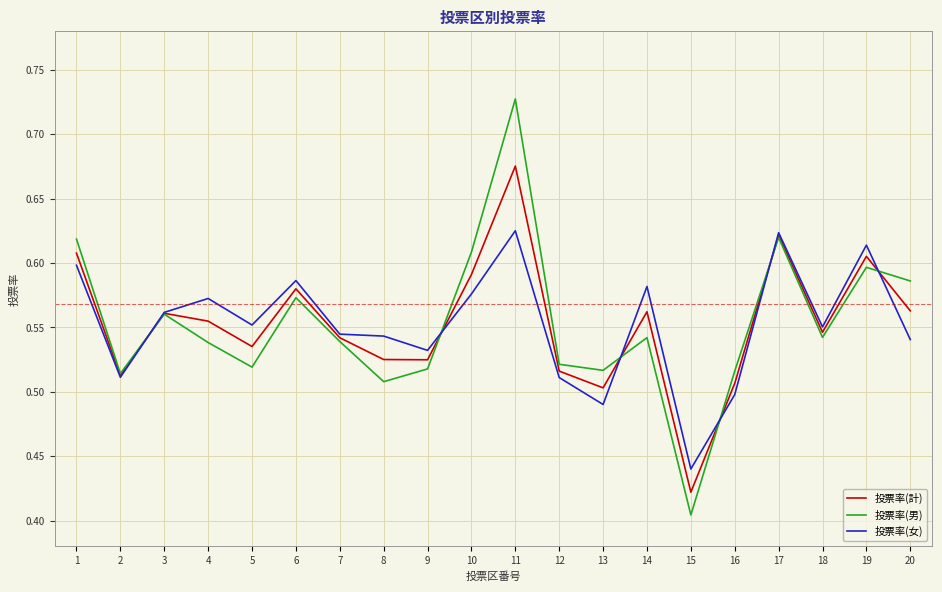

At how many categories does at least one series exceed 0?

20